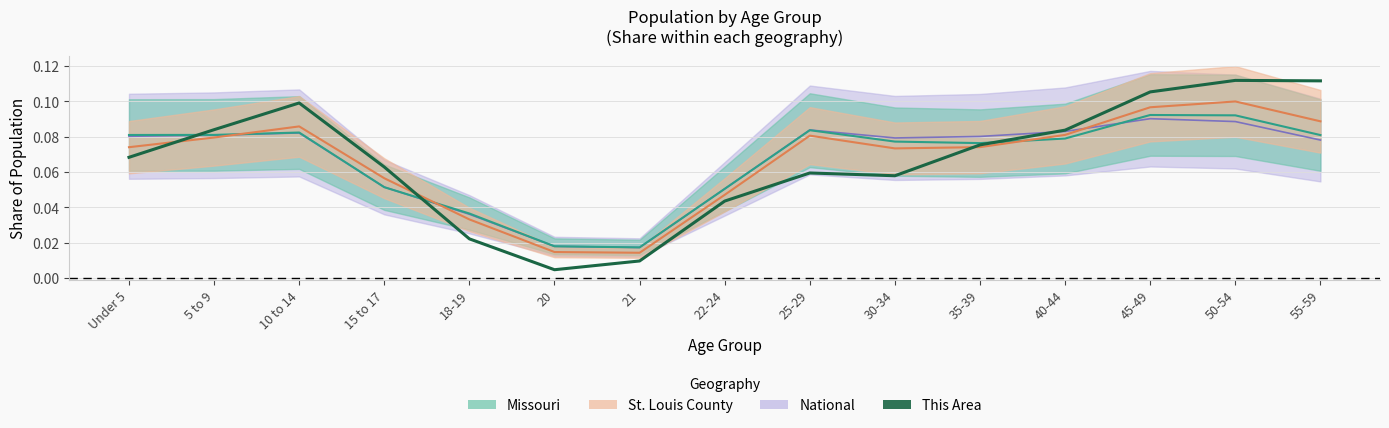

Reading left to right, what are all the values shown in this chart?

Under 5=0.1	5 to 9=0.1	10 to 14=0.1	15 to 17=0.1	18-19=0.0	20=0.0	21=0.0	22-24=0.0	25-29=0.1	30-34=0.1	35-39=0.1	40-44=0.1	45-49=0.1	50-54=0.1	55-59=0.1